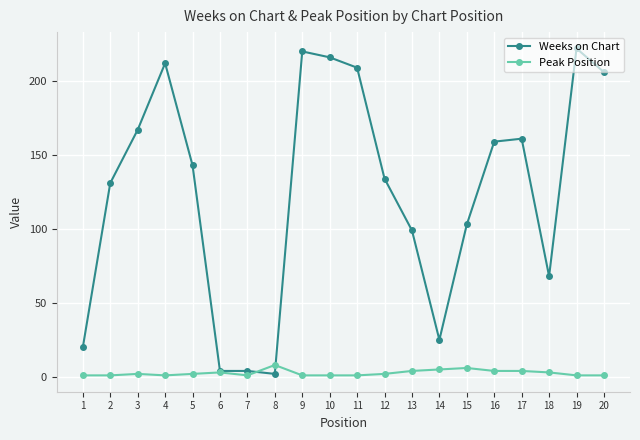

Rank the series by their maximum value, from lowest to highest.

Peak Position, Weeks on Chart